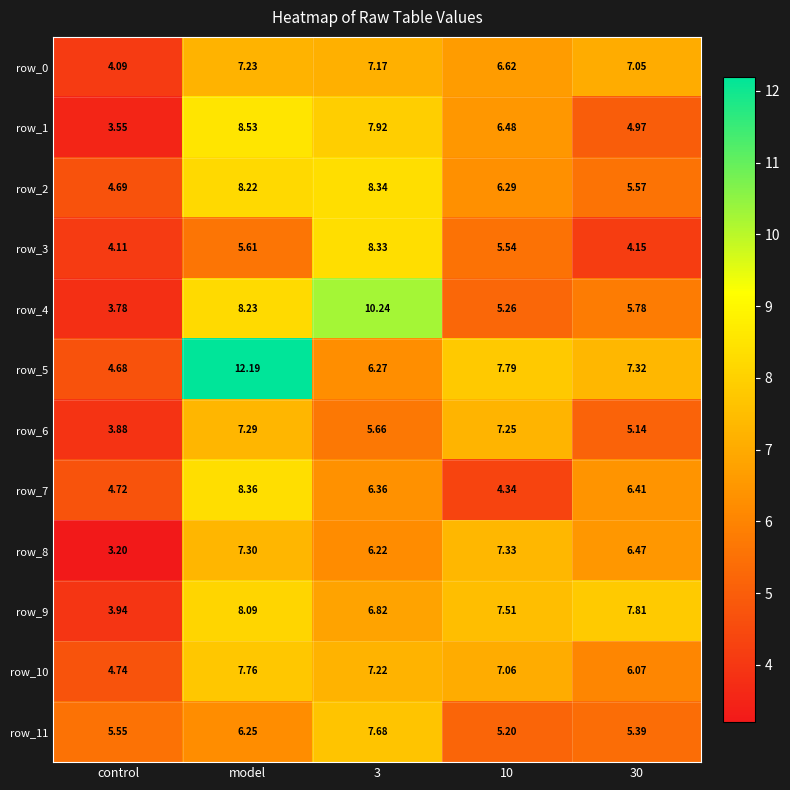

What is the total value across all series at 10?

76.7